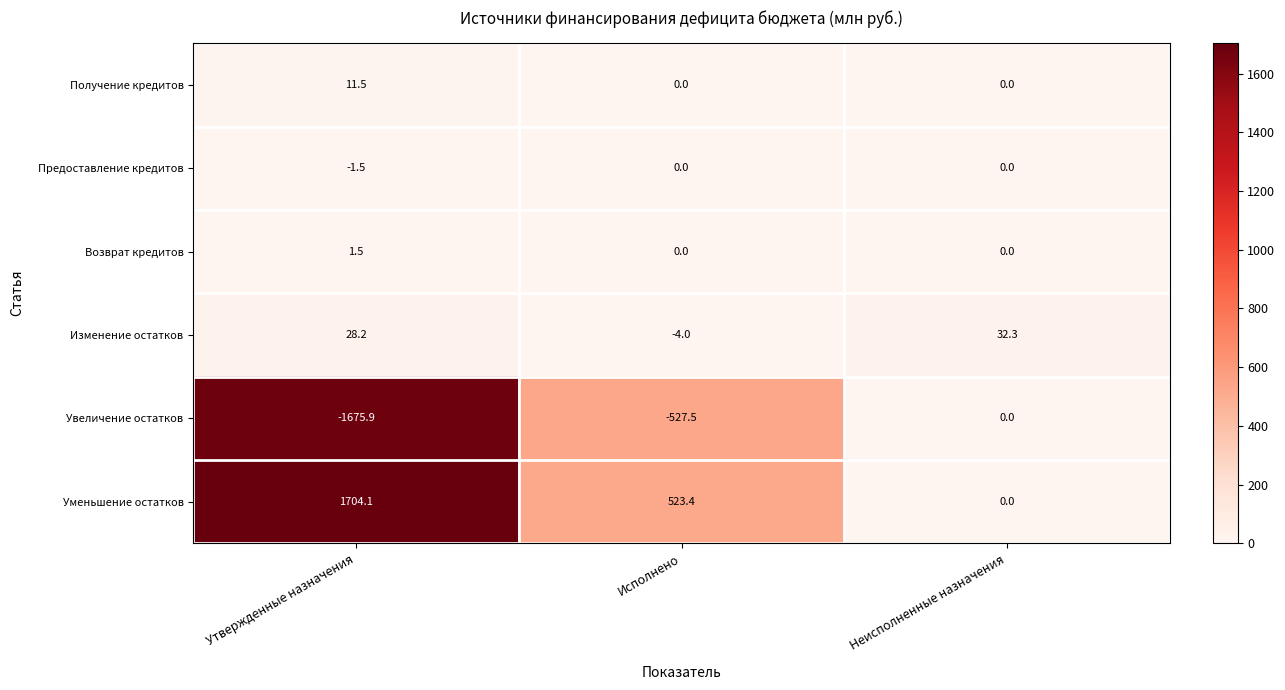

Rank the categories by Уменьшение остатков value from highest to lowest.

Утвержденные назначения, Исполнено, Неисполненные назначения